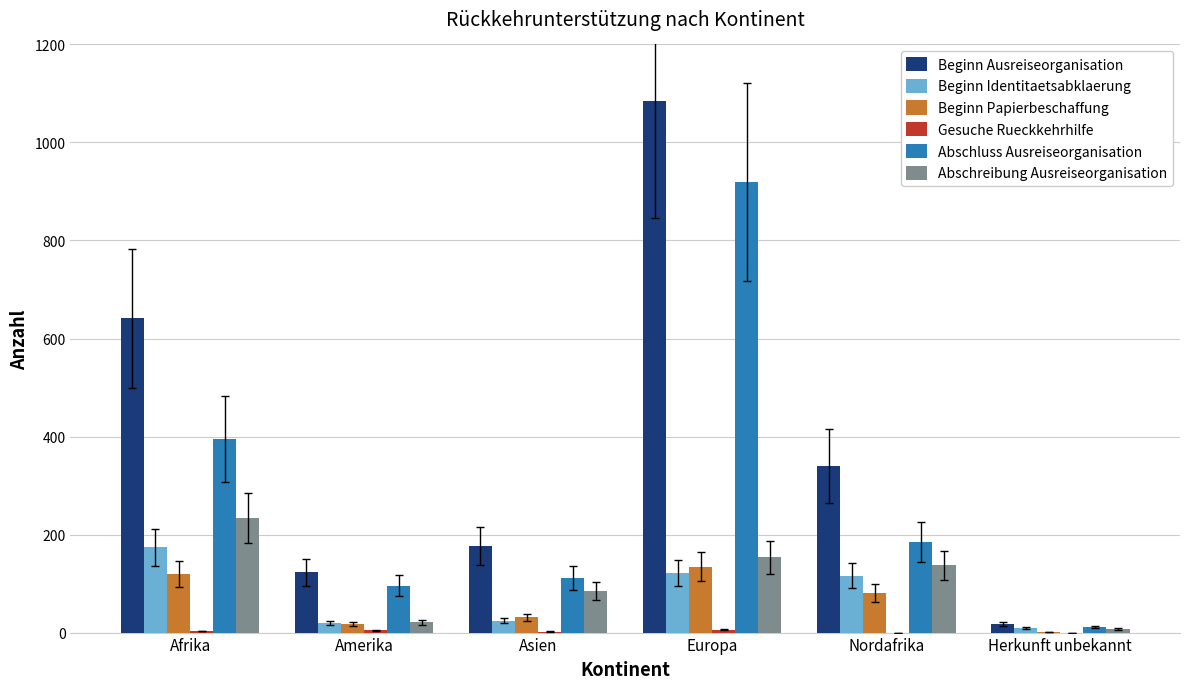

How many Beginn Papierbeschaffung values are between 17 and 119?

4